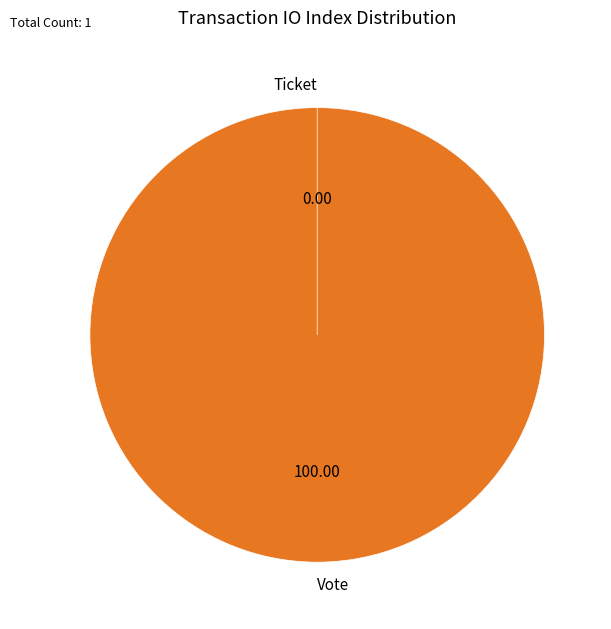

To the nearest percent, what is the average slice percentage?

50%